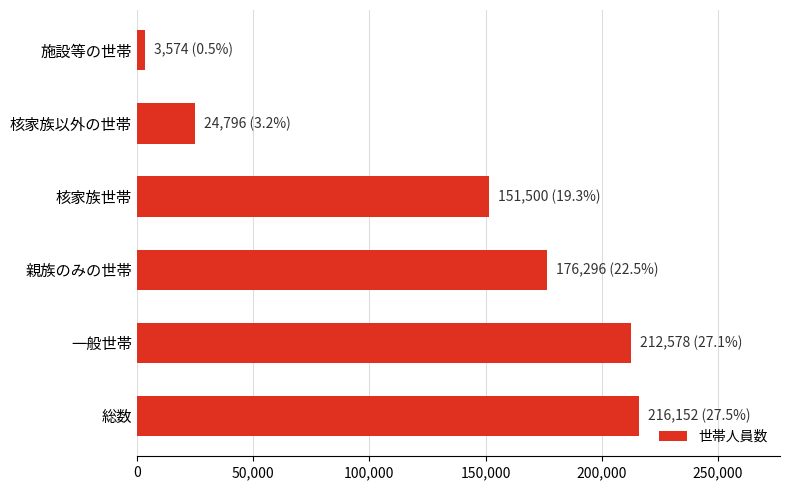

Which category has the lowest value across all series?

施設等の世帯